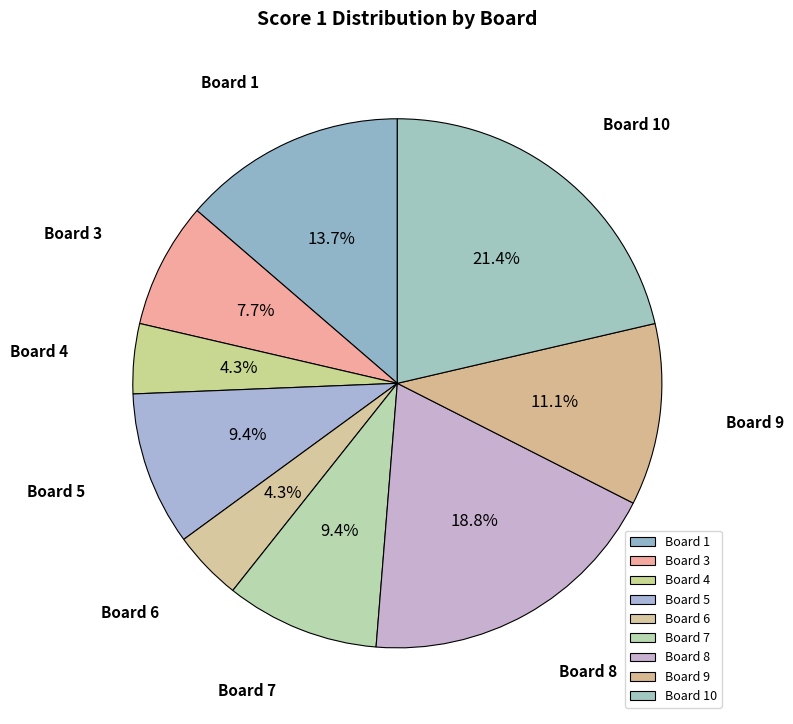

Does any single category account for the majority?

No